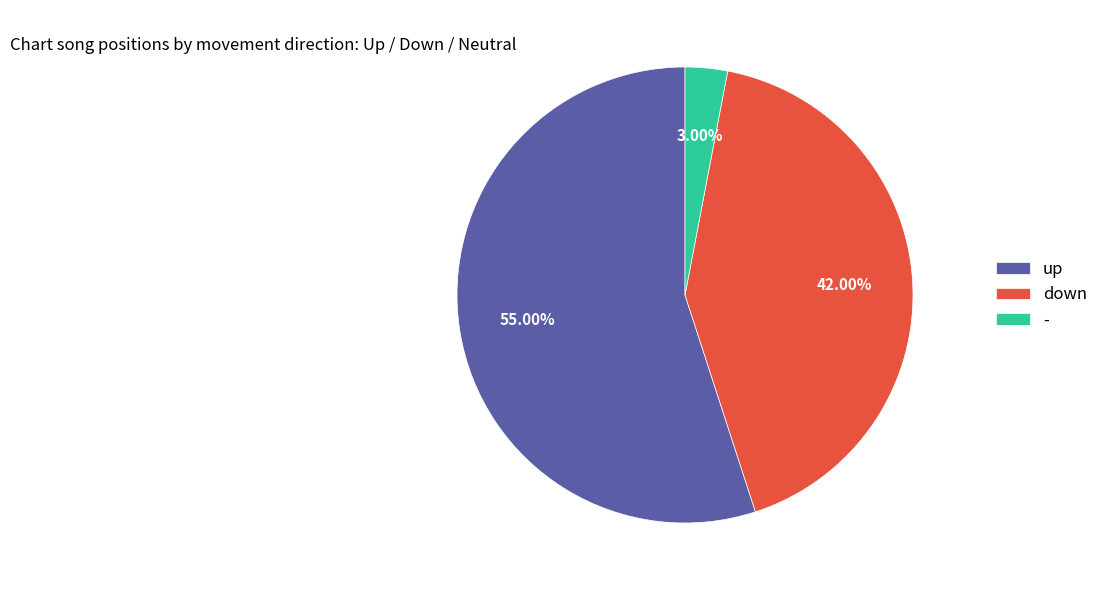

What is the ratio of the value at up to the value at -?

18.3